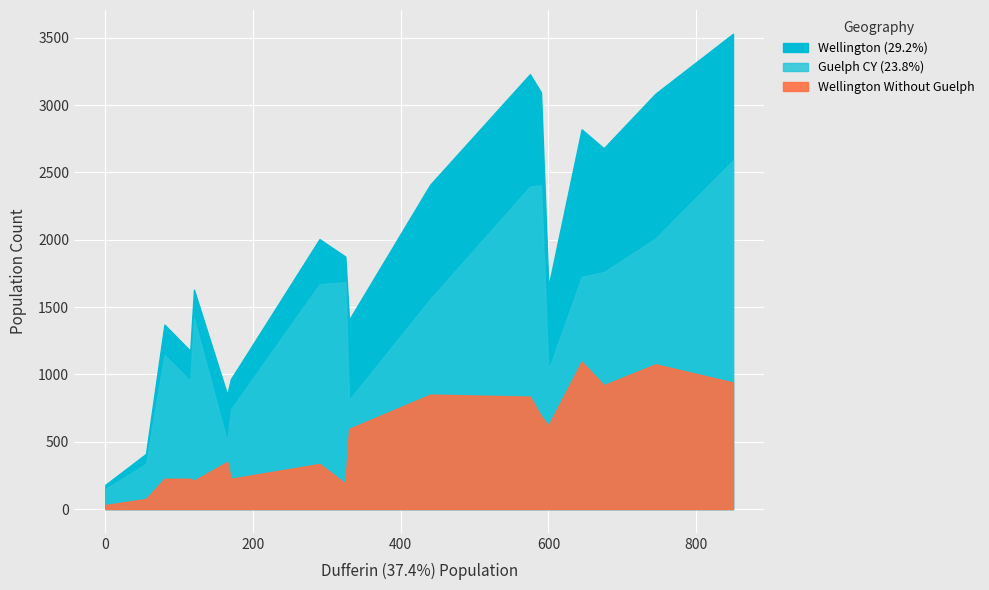

Reading right to left, extract all data points from this chart.

Wellington (29.2%): 85 and over=850	80 to 84=1405	75 to 79=1650	70 to 74=2410	65 to 69=2820	60 to 64=3085	55 to 59=2680	50 to 54=3230	45 to 49=3530	40 to 44=3095	35 to 39=2005	30 to 34=1875	25 to 29=1630	20 to 24=1370	15 to 19=1175	10 to 14=965	5 to 9=410	0 to 4=180
Guelph CY (23.8%): 85 and over=500	80 to 84=810	75 to 79=1030	70 to 74=1560	65 to 69=1725	60 to 64=2010	55 to 59=1760	50 to 54=2395	45 to 49=2590	40 to 44=2405	35 to 39=1670	30 to 34=1685	25 to 29=1420	20 to 24=1145	15 to 19=950	10 to 14=740	5 to 9=335	0 to 4=150
Wellington Without Guelph: 85 and over=350	80 to 84=595	75 to 79=620	70 to 74=850	65 to 69=1095	60 to 64=1075	55 to 59=920	50 to 54=835	45 to 49=940	40 to 44=690	35 to 39=335	30 to 34=190	25 to 29=210	20 to 24=225	15 to 19=225	10 to 14=225	5 to 9=75	0 to 4=30